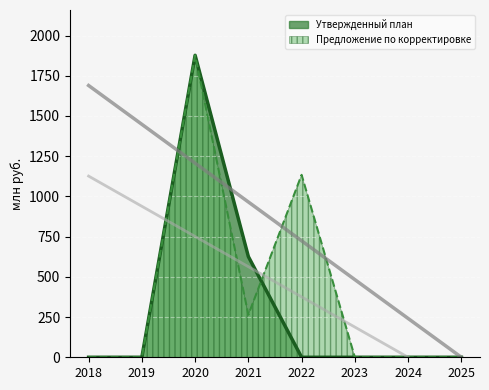

What is the total value across all series at 2020?

3754.2